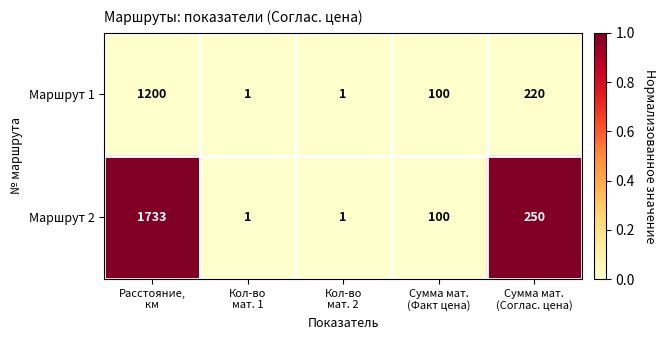

Which series has the largest total across all categories?

Маршрут 2